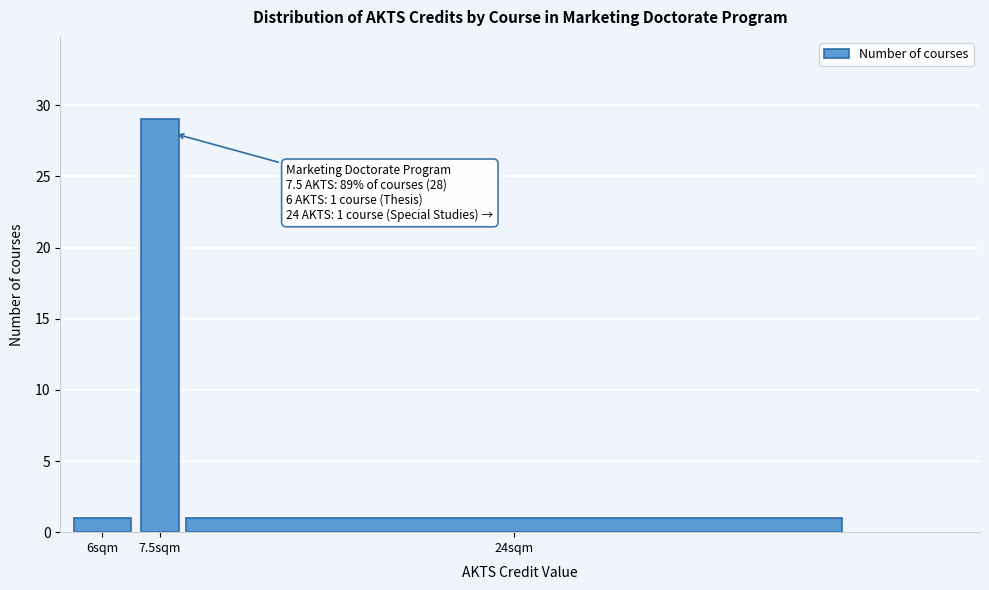

Reading right to left, transcribe all the data shown in this chart.

24sqm=1	7.5sqm=29	6sqm=1